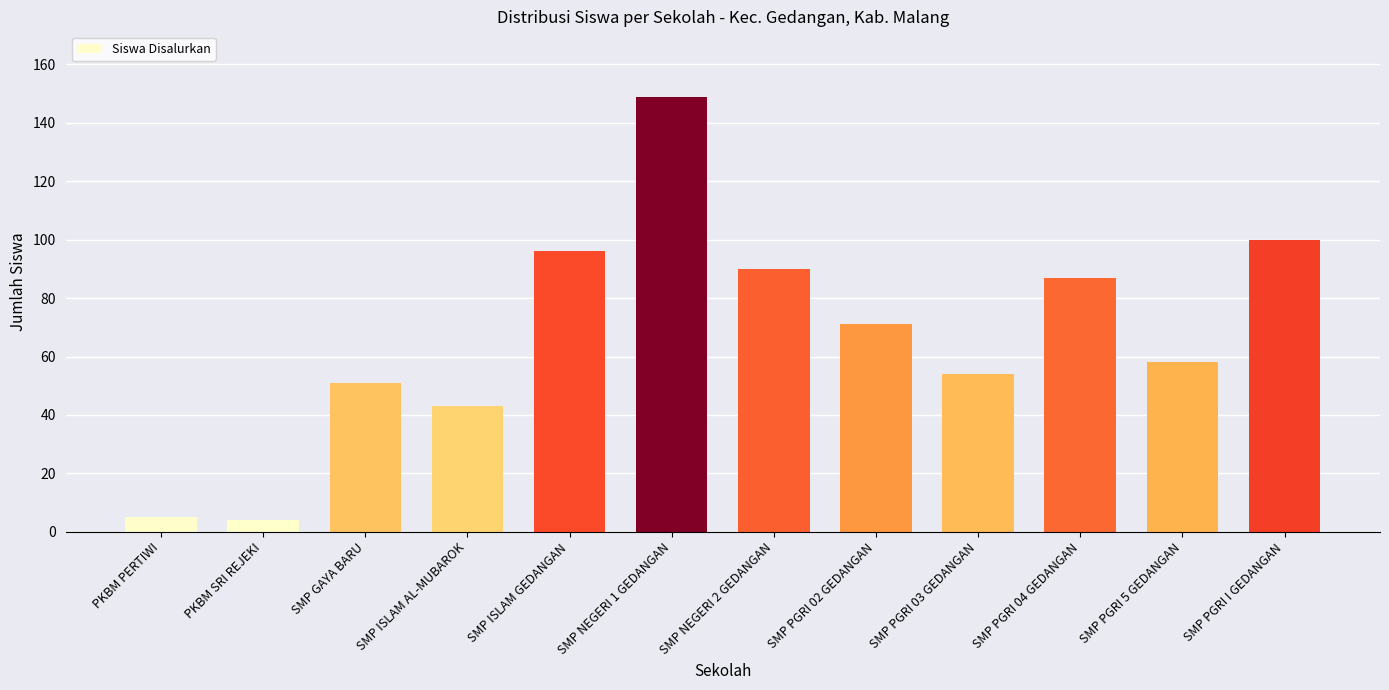

What position from the left is SMP PGRI 02 GEDANGAN?

8